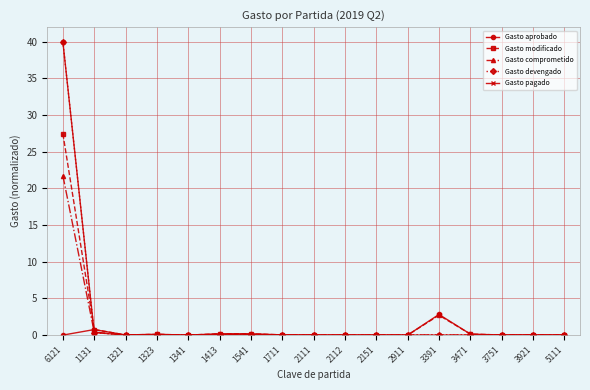

Which series changed the most between 1541 and 3921?

Gasto aprobado